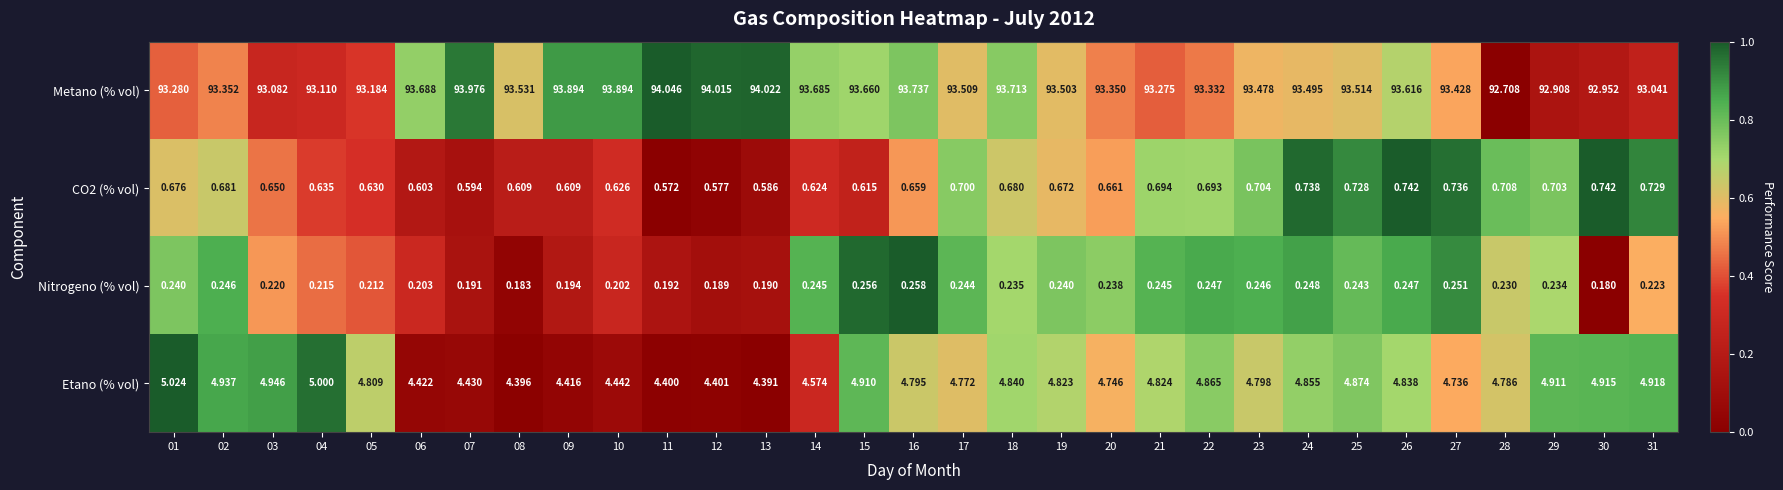

Which series has the largest total across all categories?

Metano (% vol)